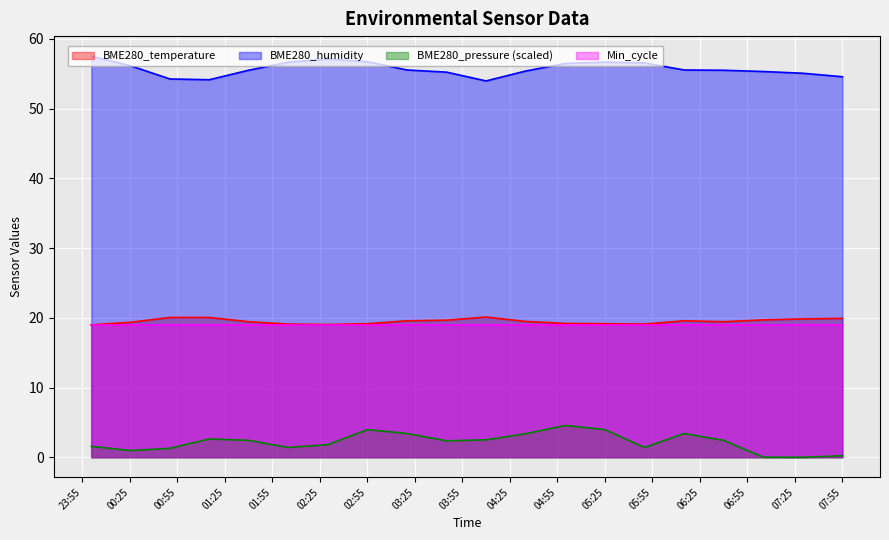

How many categories are shown in the chart?

20